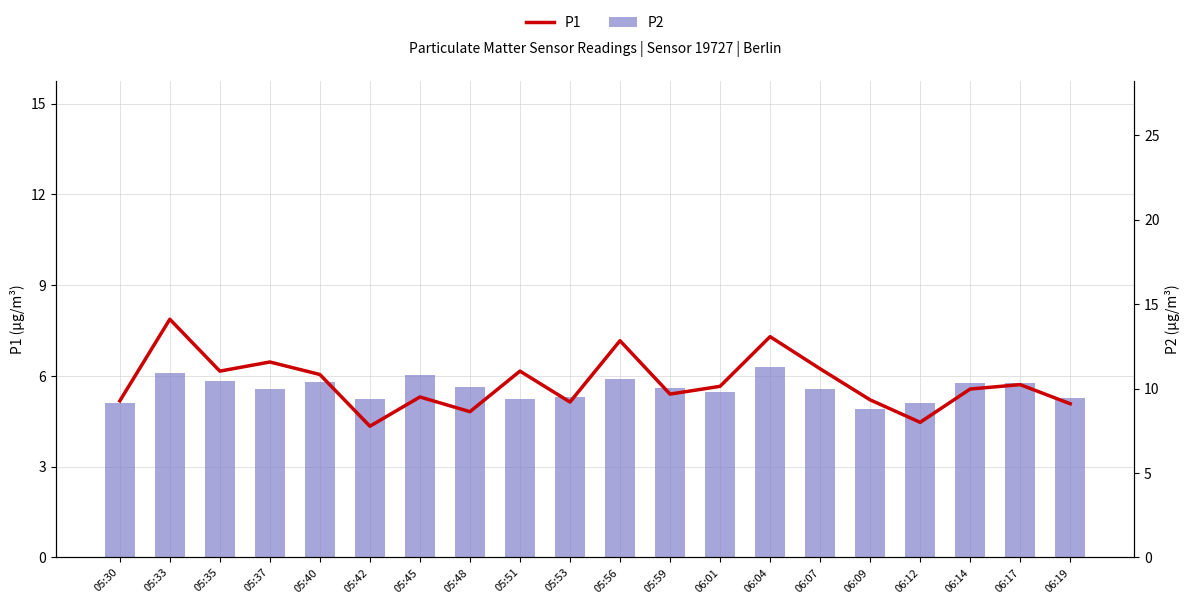

What position from the right is 06:07?

6